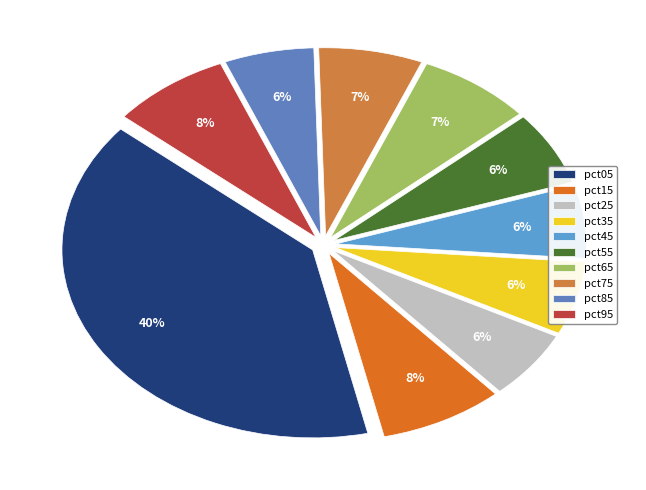

To the nearest percent, what is the average slice percentage?

10%